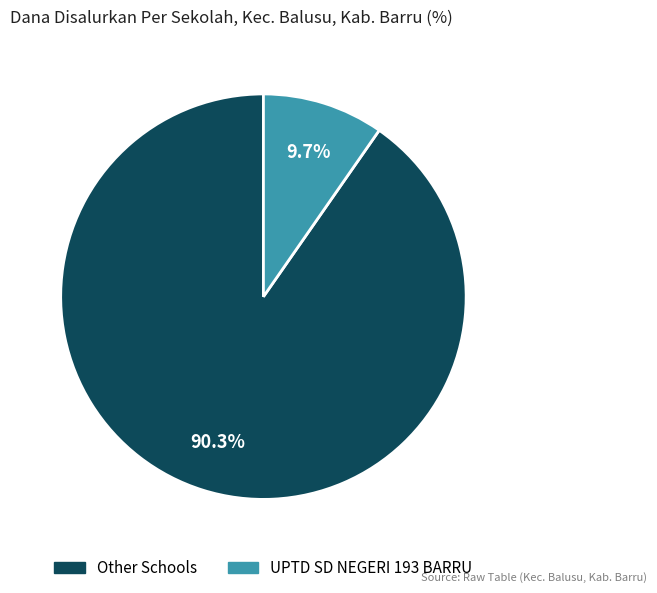

Is there a majority slice in this chart?

Yes